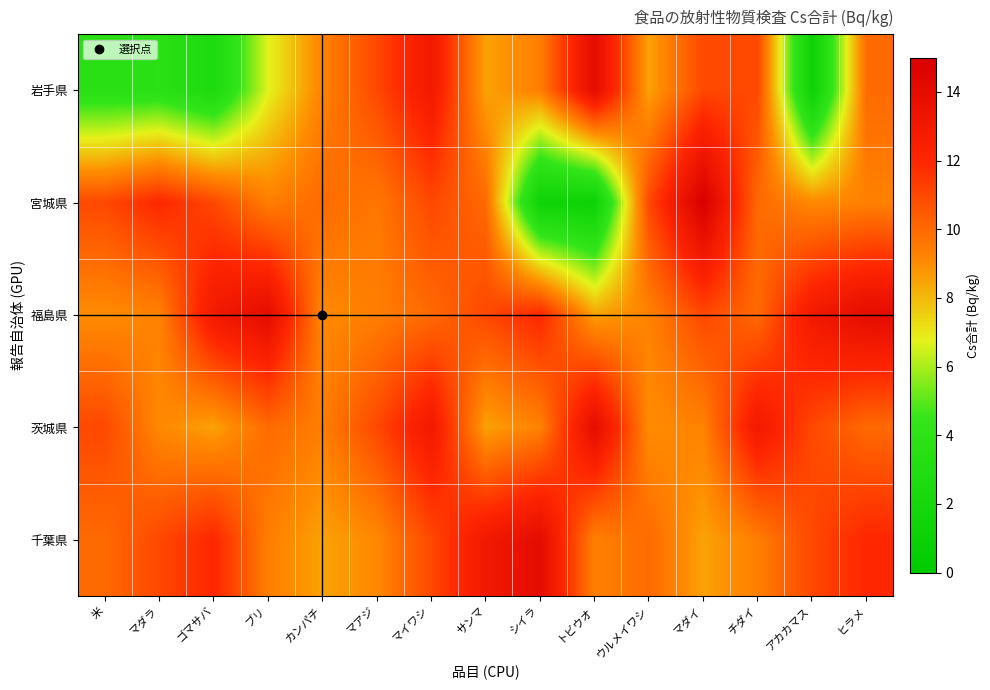

How many categories are shown in the chart?

15